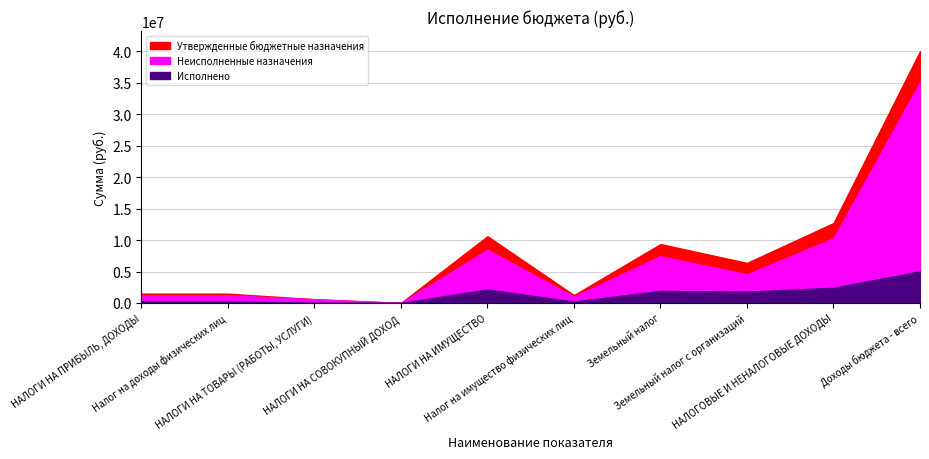

Rank the series at Земельный налог from lowest to highest value.

Исполнено, Неисполненные назначения, Утвержденные бюджетные назначения